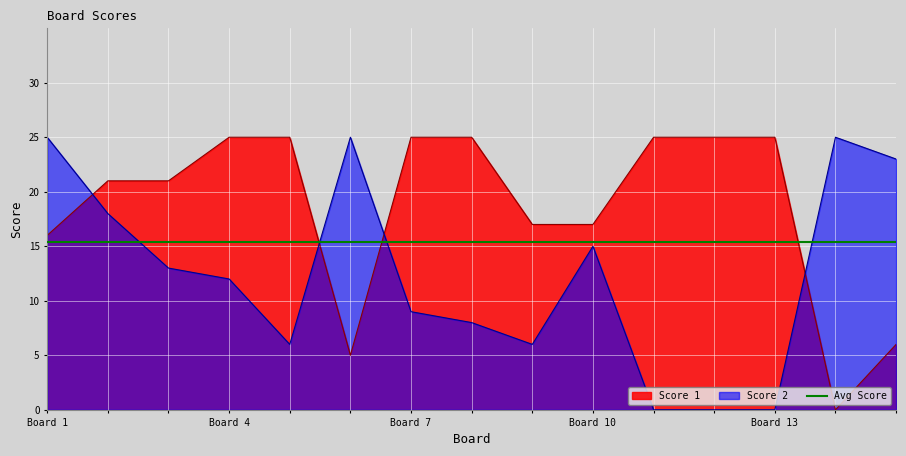

Does the chart display data point markers on the line(s)?

No